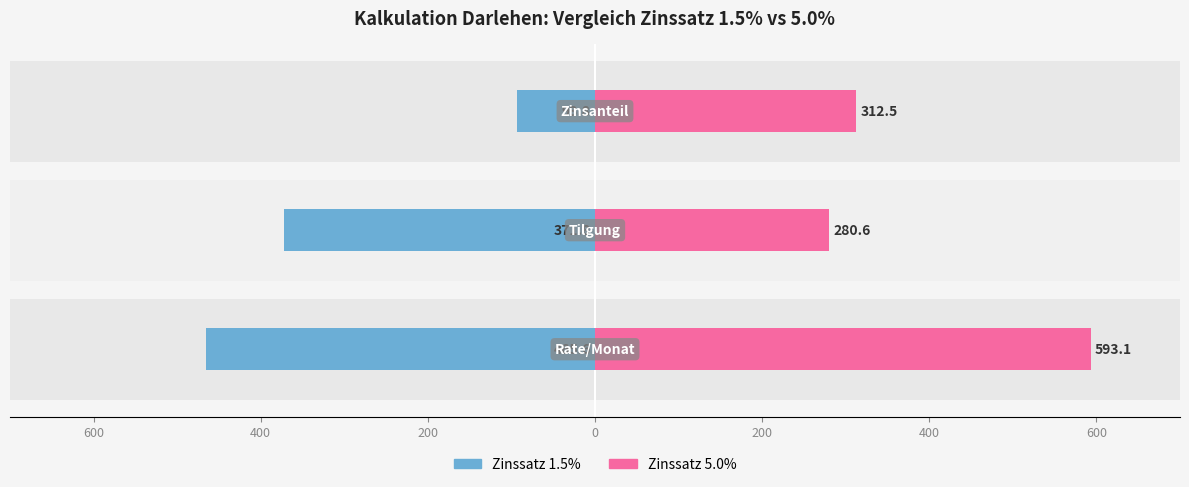

What value does the Zinssatz 1.5% series have at 600?

-465.6